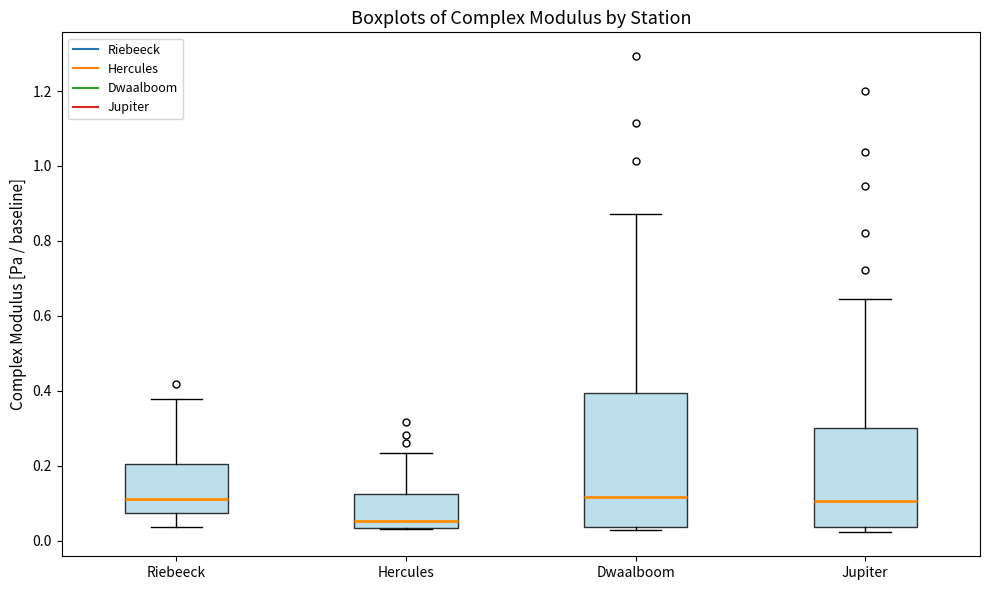

Reading left to right, read every box against the y-axis: the position of its median line, the range the box covers, and the ends of its whiskers. The values are not printed on the chart, so give them approximately, as read against the axis.

Riebeeck: median 0.12, box 0.08 to 0.20, whiskers 0.04 to 0.38
Hercules: median 0.06, box 0.04 to 0.12, whiskers 0.04 to 0.24
Dwaalboom: median 0.12, box 0.04 to 0.40, whiskers 0.02 to 0.88
Jupiter: median 0.10, box 0.04 to 0.30, whiskers 0.02 to 0.64